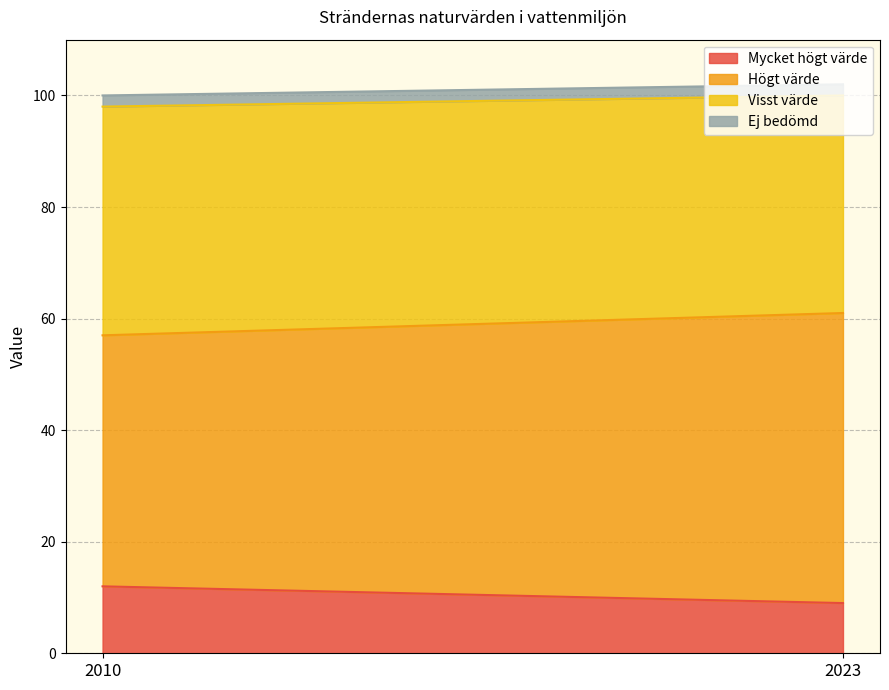

True or false: Visst värde has a value of 39 at 2023.

True